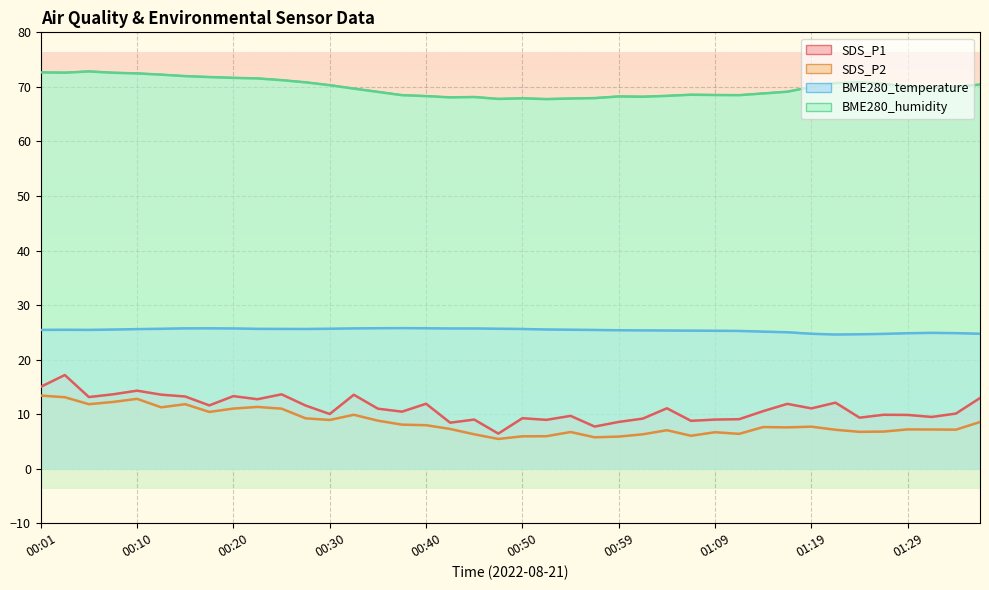

Where does the BME280_humidity series first go above 69?

00:01